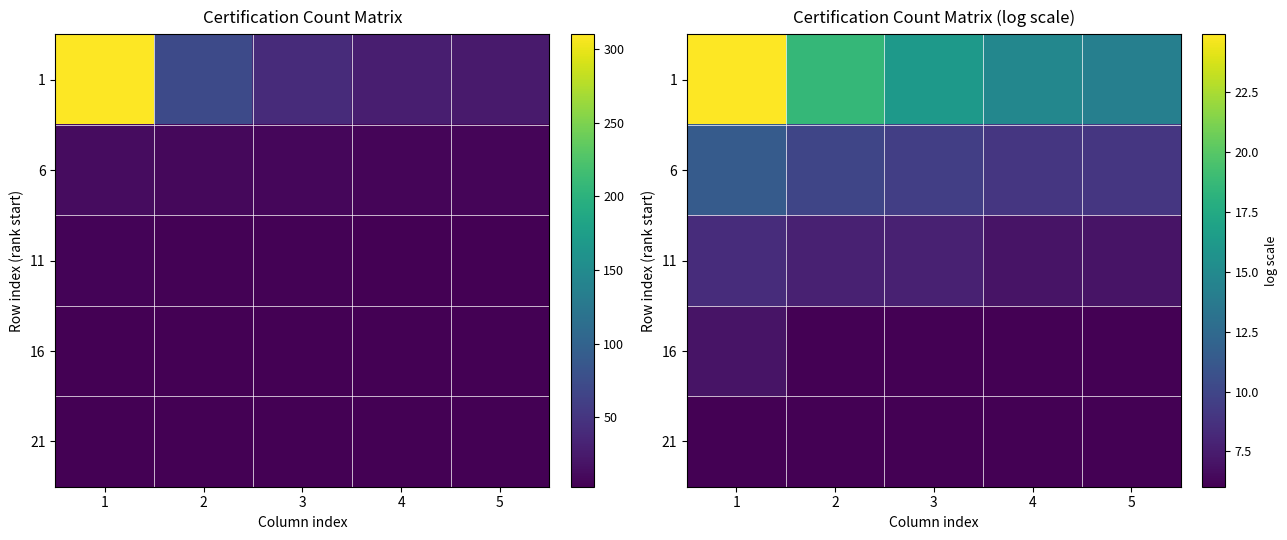

Count the number of categories in the chart.

5